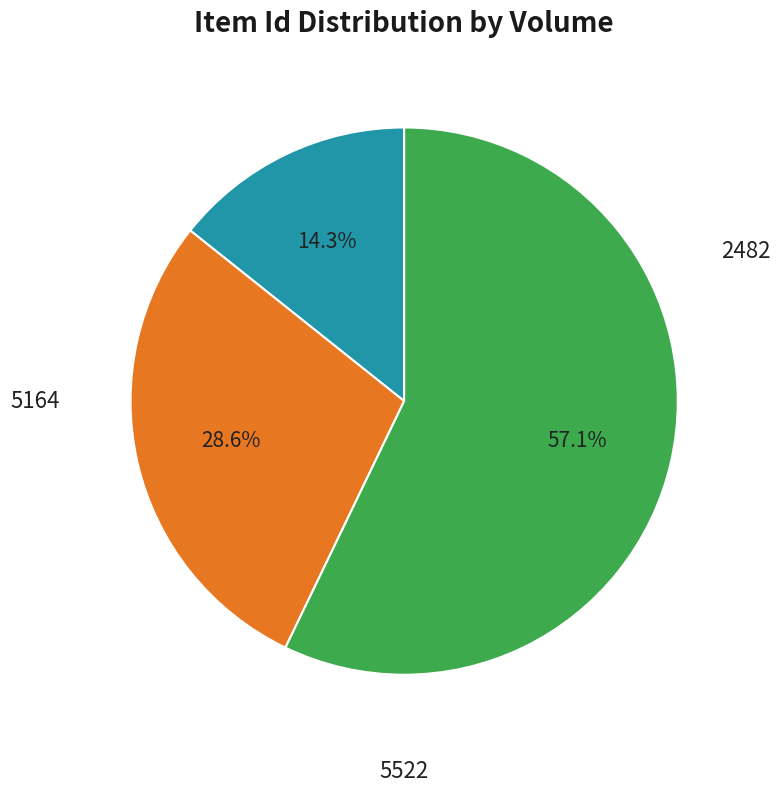

Is there a majority slice in this chart?

Yes